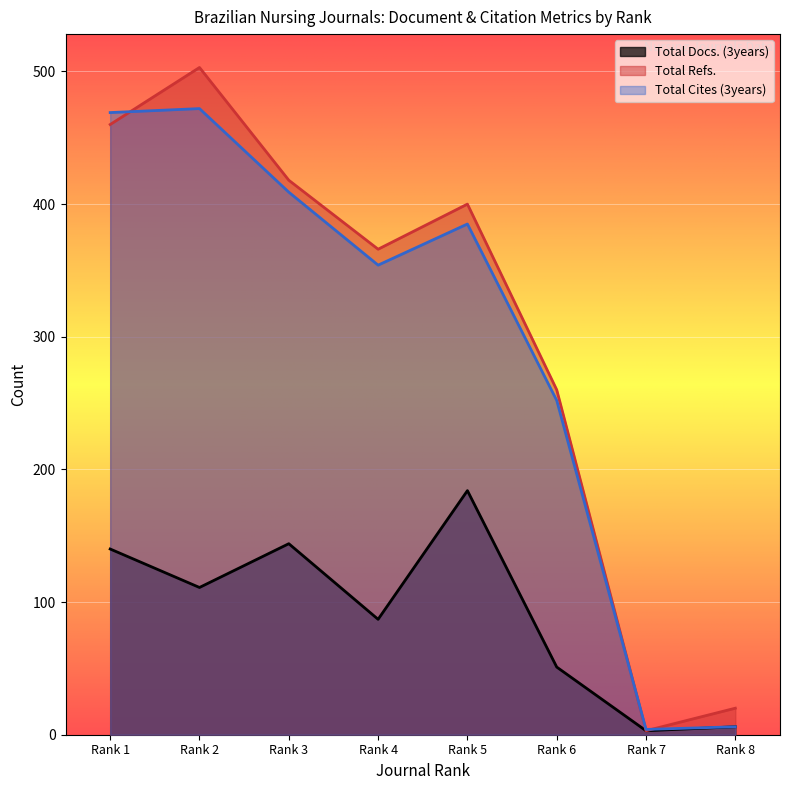

At which label does Total Refs. reach its peak?

Rank 2